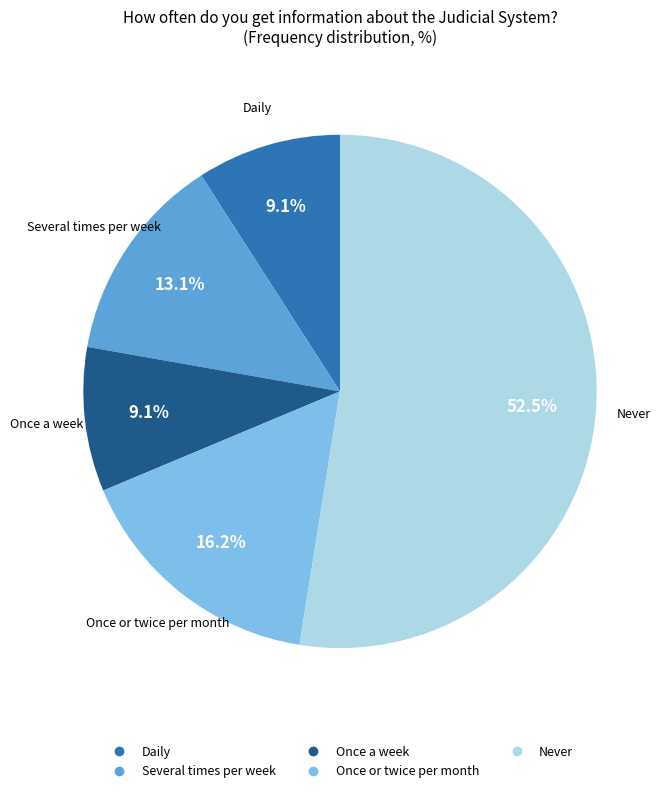

Is there a majority slice in this chart?

Yes